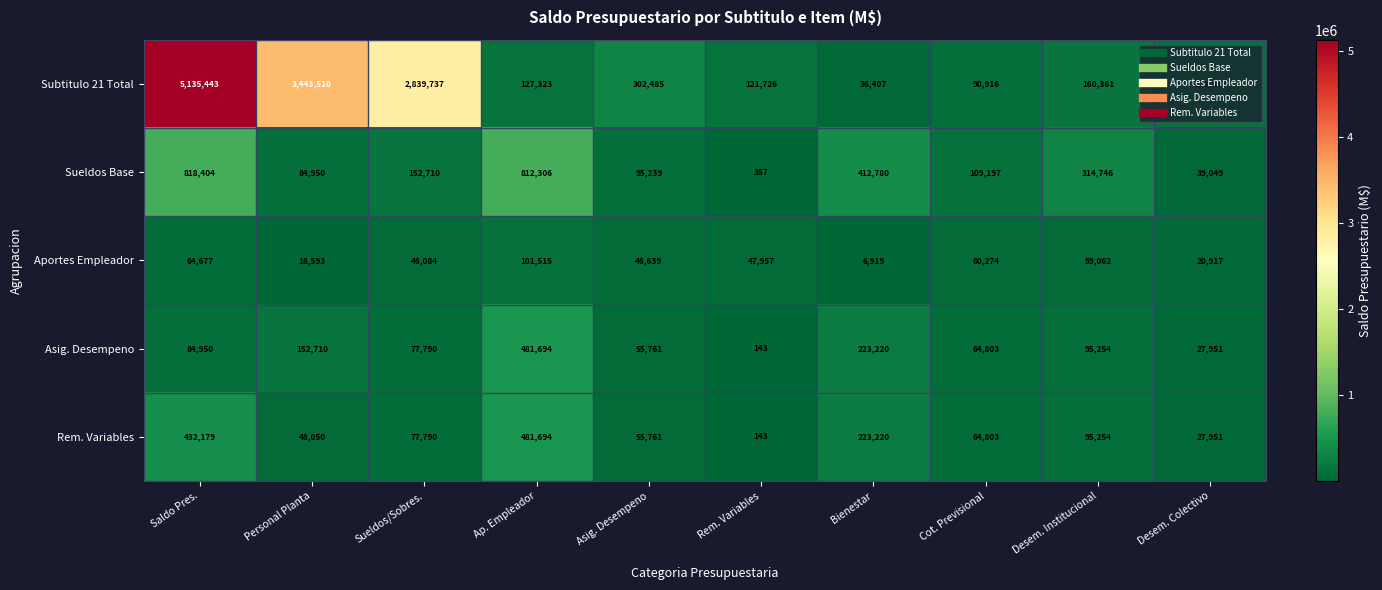

What is the minimum value shown in the chart?

143